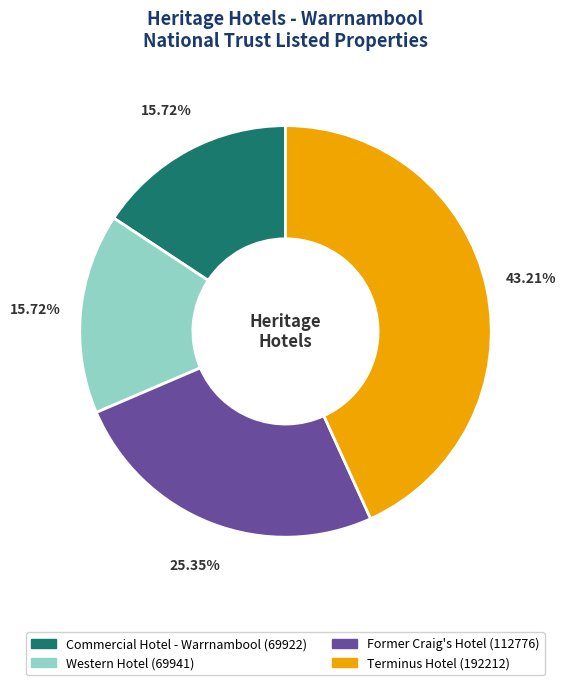

Between Former Craig's Hotel and Commercial Hotel - Warrnambool, which is larger?

Former Craig's Hotel